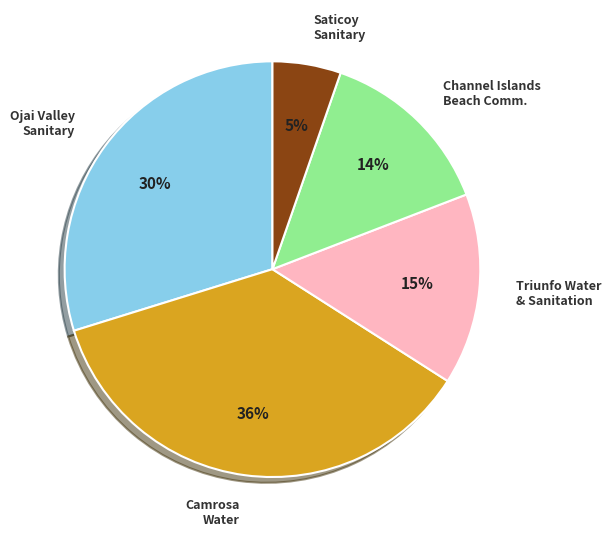

Is it true that Ojai Valley Sanitary is 36% of the pie?

False